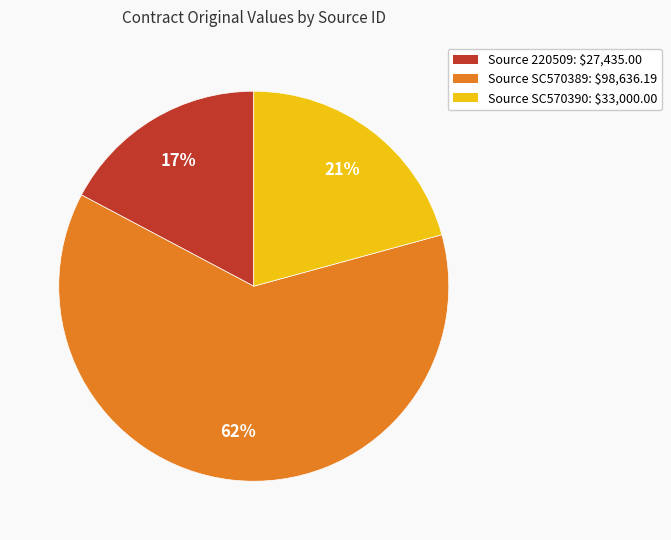

How many slices are in this pie chart?

3